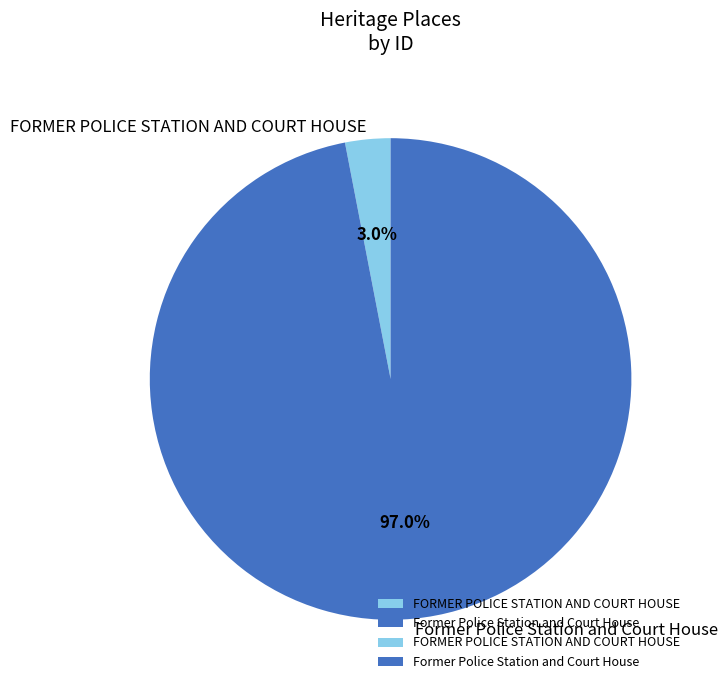

Combined, do FORMER POLICE STATION AND COURT HOUSE and Former Police Station and Court House account for over 50%?

Yes